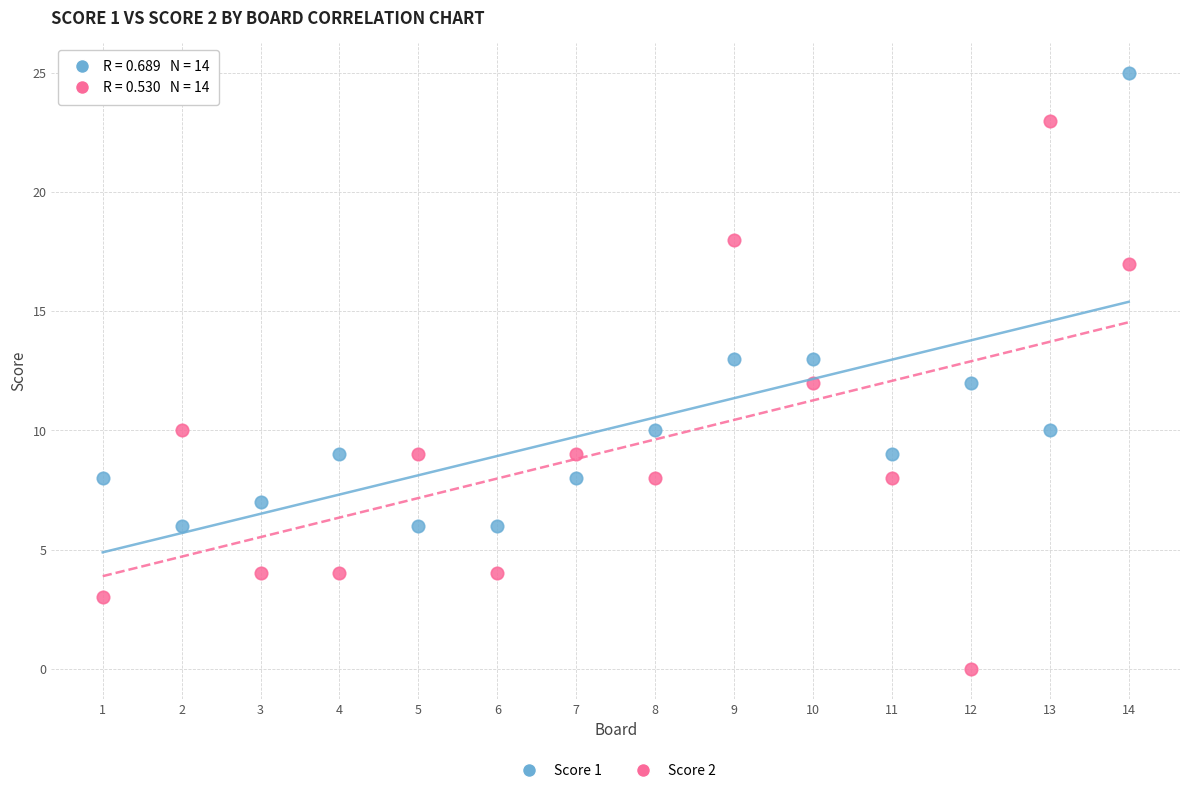

What is the X range (max minus min) for the scatter plot?

13